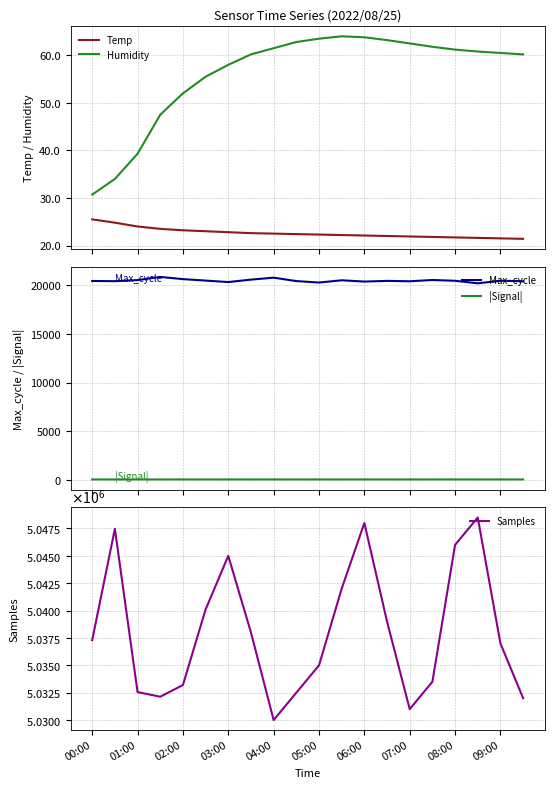

How many interior local valleys does the |Signal| series have?

5